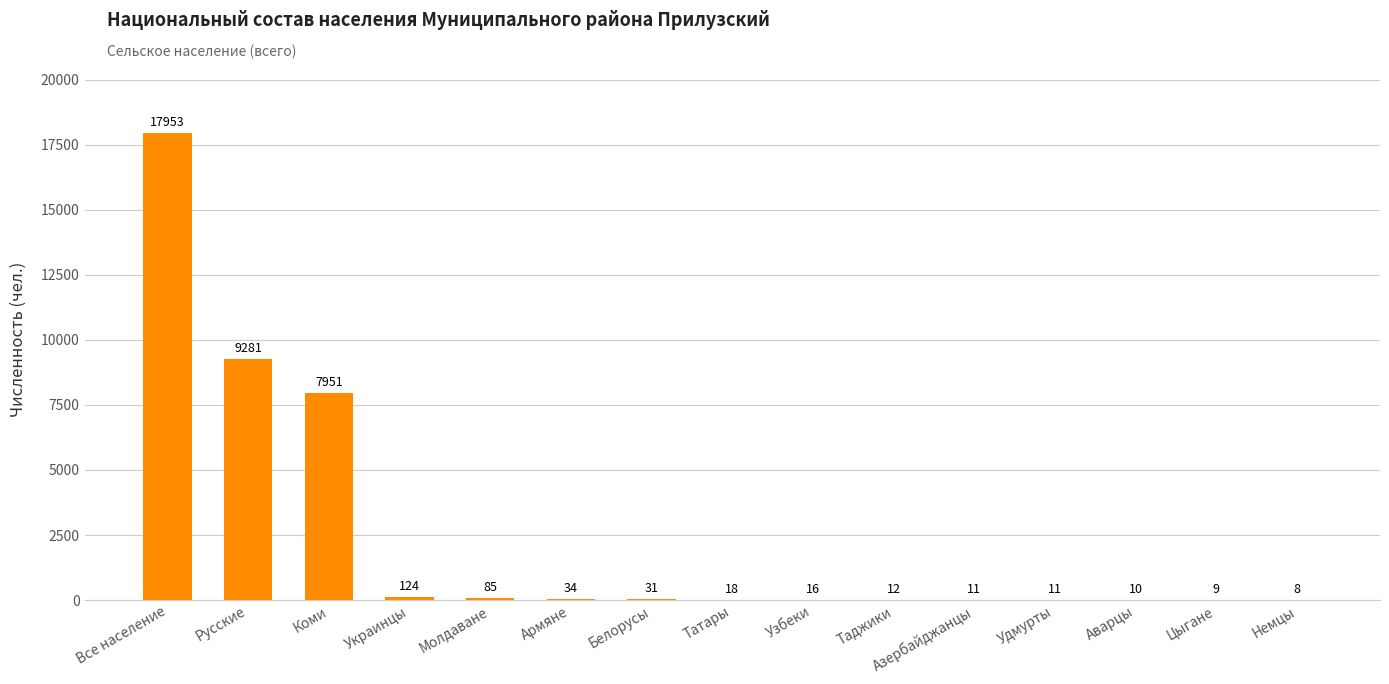

The chart shows a value of 11 at Азербайджанцы. True or false?

True